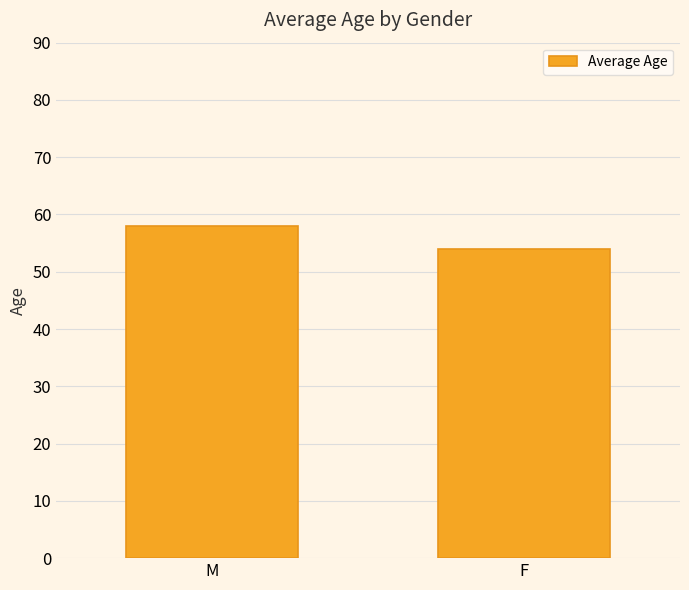

What is the difference between the values at M and F?

4.1